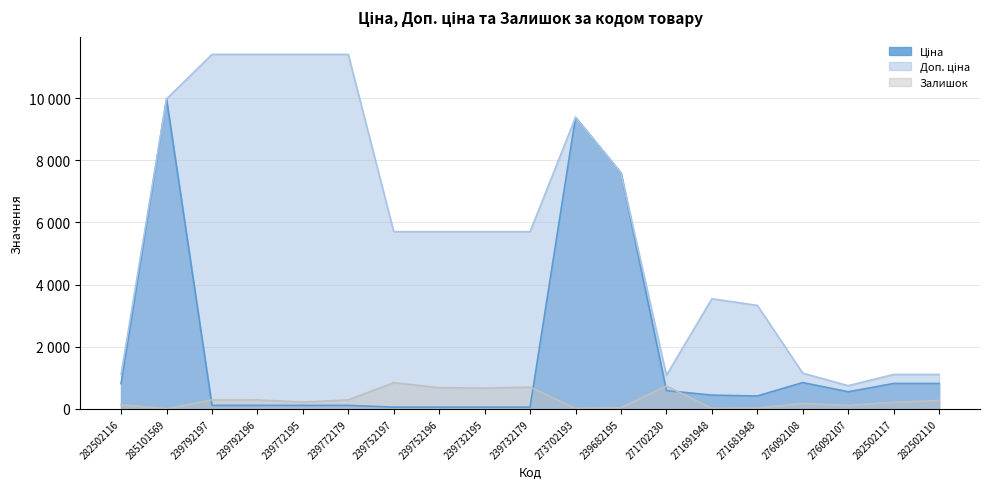

What value does the Ціна series have at 271681948?

416.6